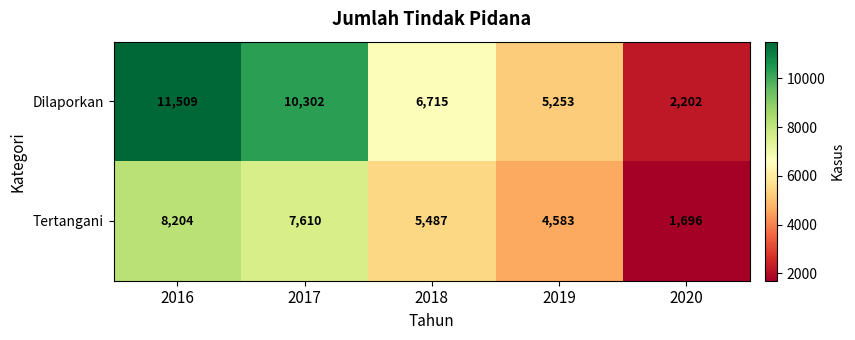

How many Dilaporkan values are between 5253 and 10302?

3